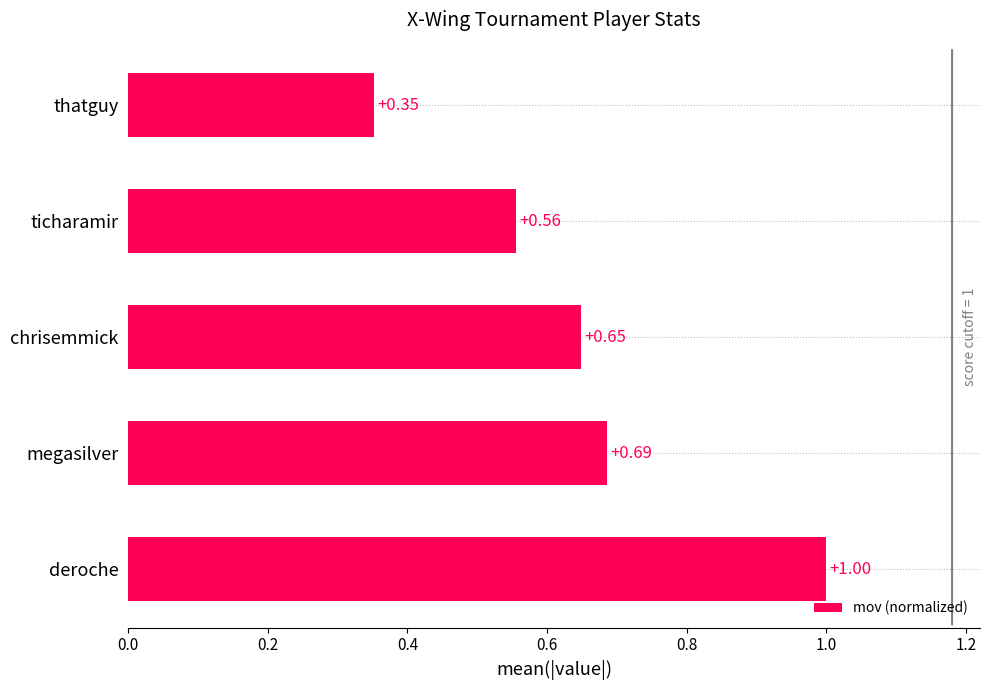

Are the bars grouped side by side (vs. stacked)?

No